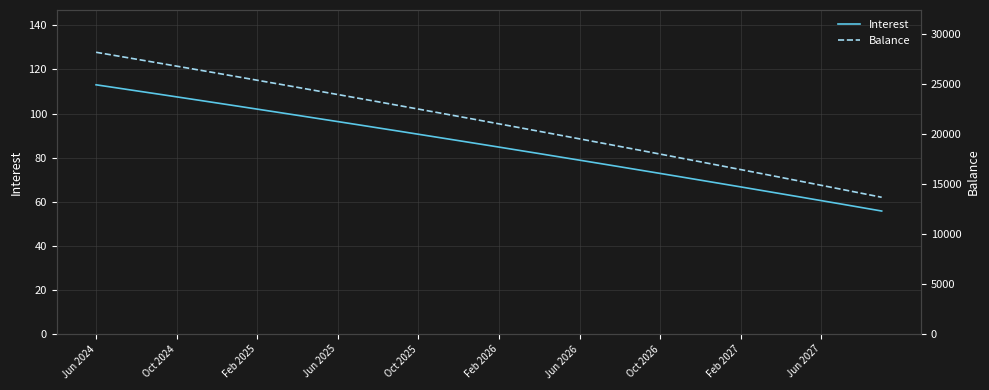

The value of Balance at 39 is 13699.0. True or false?

True